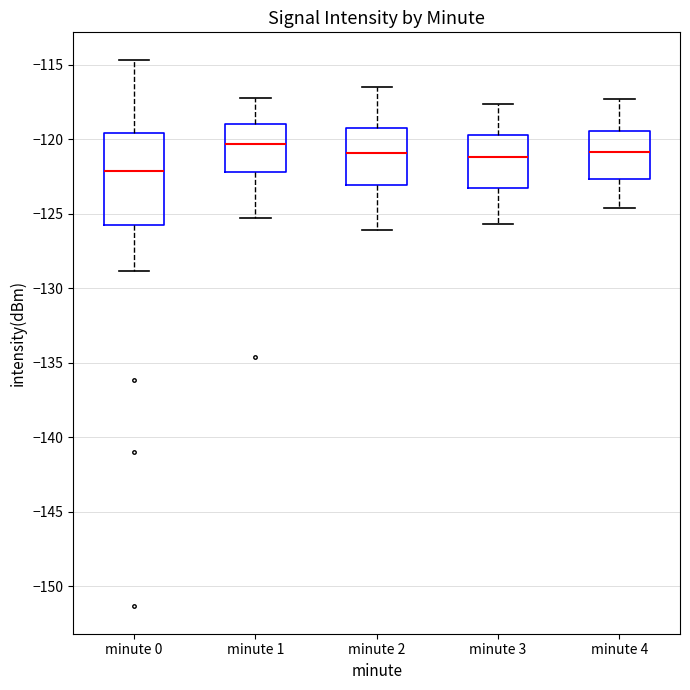

Where does the lower whisker of the box for minute 3 end on the y-axis? The values are not printed on the chart, so give them approximately, as read against the axis.

-125.5